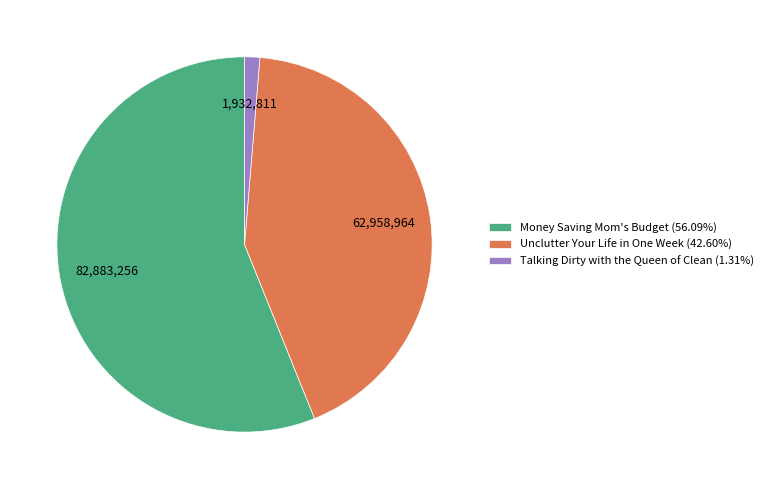

Is it true that Unclutter Your Life in One Week is 43% of the pie?

True